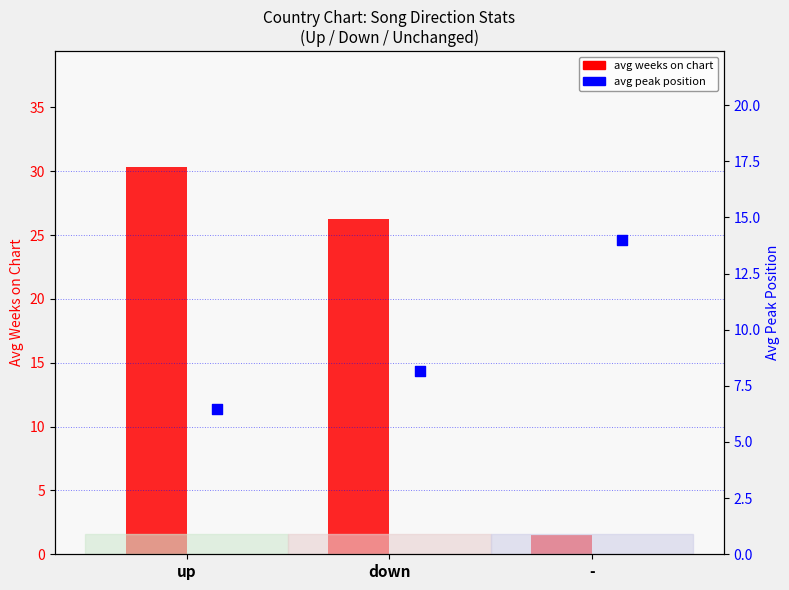

Which series has the largest total across all categories?

avg weeks on chart